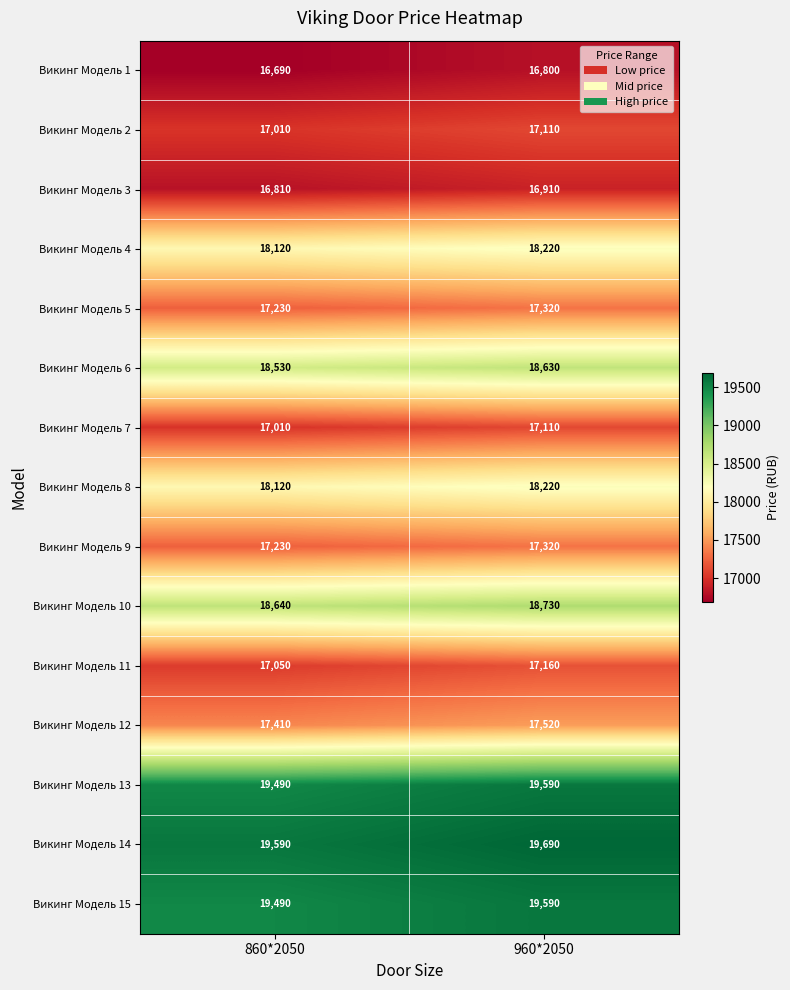

Reading right to left, list all the values displayed in this chart.

Викинг Модель 1: 16800	16690
Викинг Модель 2: 17110	17010
Викинг Модель 3: 16910	16810
Викинг Модель 4: 18220	18120
Викинг Модель 5: 17320	17230
Викинг Модель 6: 18630	18530
Викинг Модель 7: 17110	17010
Викинг Модель 8: 18220	18120
Викинг Модель 9: 17320	17230
Викинг Модель 10: 18730	18640
Викинг Модель 11: 17160	17050
Викинг Модель 12: 17520	17410
Викинг Модель 13: 19590	19490
Викинг Модель 14: 19690	19590
Викинг Модель 15: 19590	19490